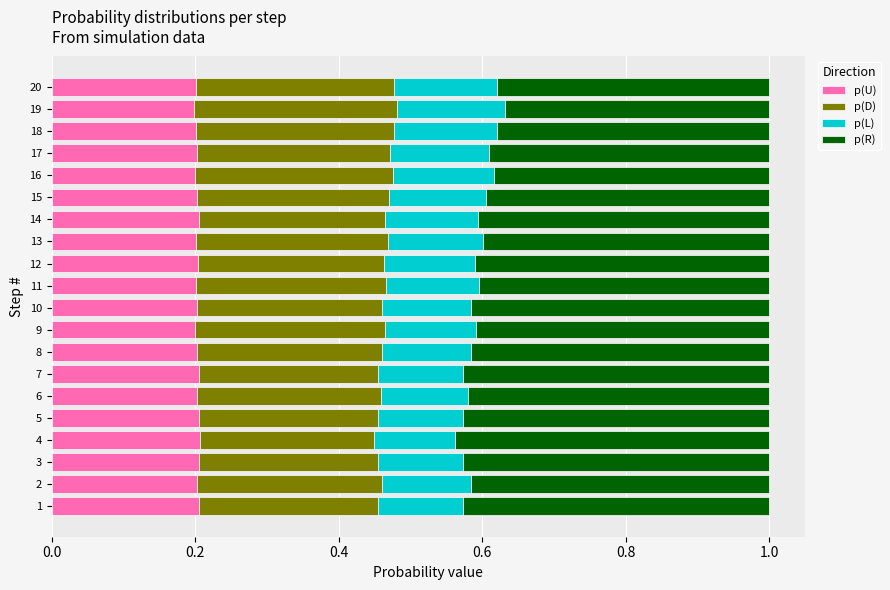

Count the p(U) values in the range 0 to 1.

20